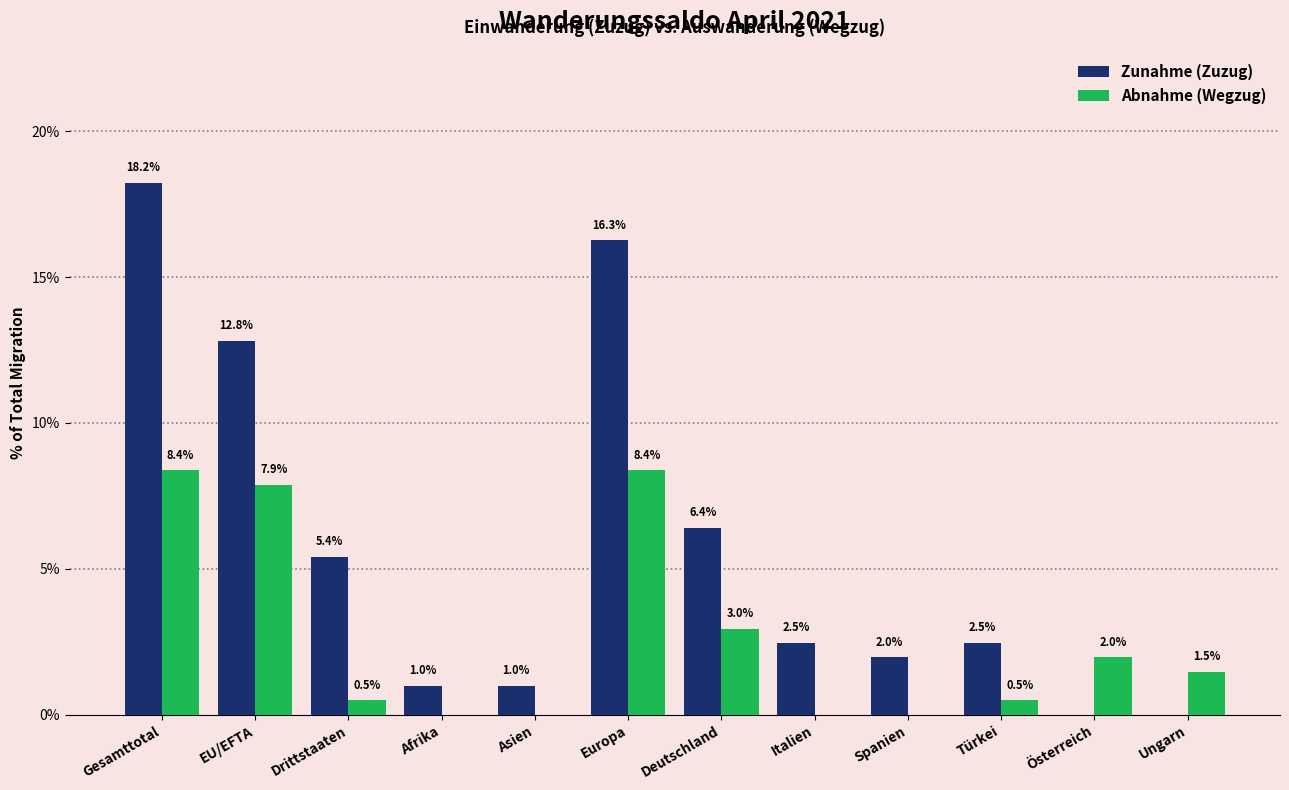

Reading left to right, list all the values displayed in this chart.

Zunahme (Zuzug): Gesamttotal=18.2	EU/EFTA=12.8	Drittstaaten=5.4	Afrika=1.0	Asien=1.0	Europa=16.3	Deutschland=6.4	Italien=2.5	Spanien=2.0	Türkei=2.5	Österreich=0.0	Ungarn=0.0
Abnahme (Wegzug): Gesamttotal=8.4	EU/EFTA=7.9	Drittstaaten=0.5	Afrika=0.0	Asien=0.0	Europa=8.4	Deutschland=3.0	Italien=0.0	Spanien=0.0	Türkei=0.5	Österreich=2.0	Ungarn=1.5